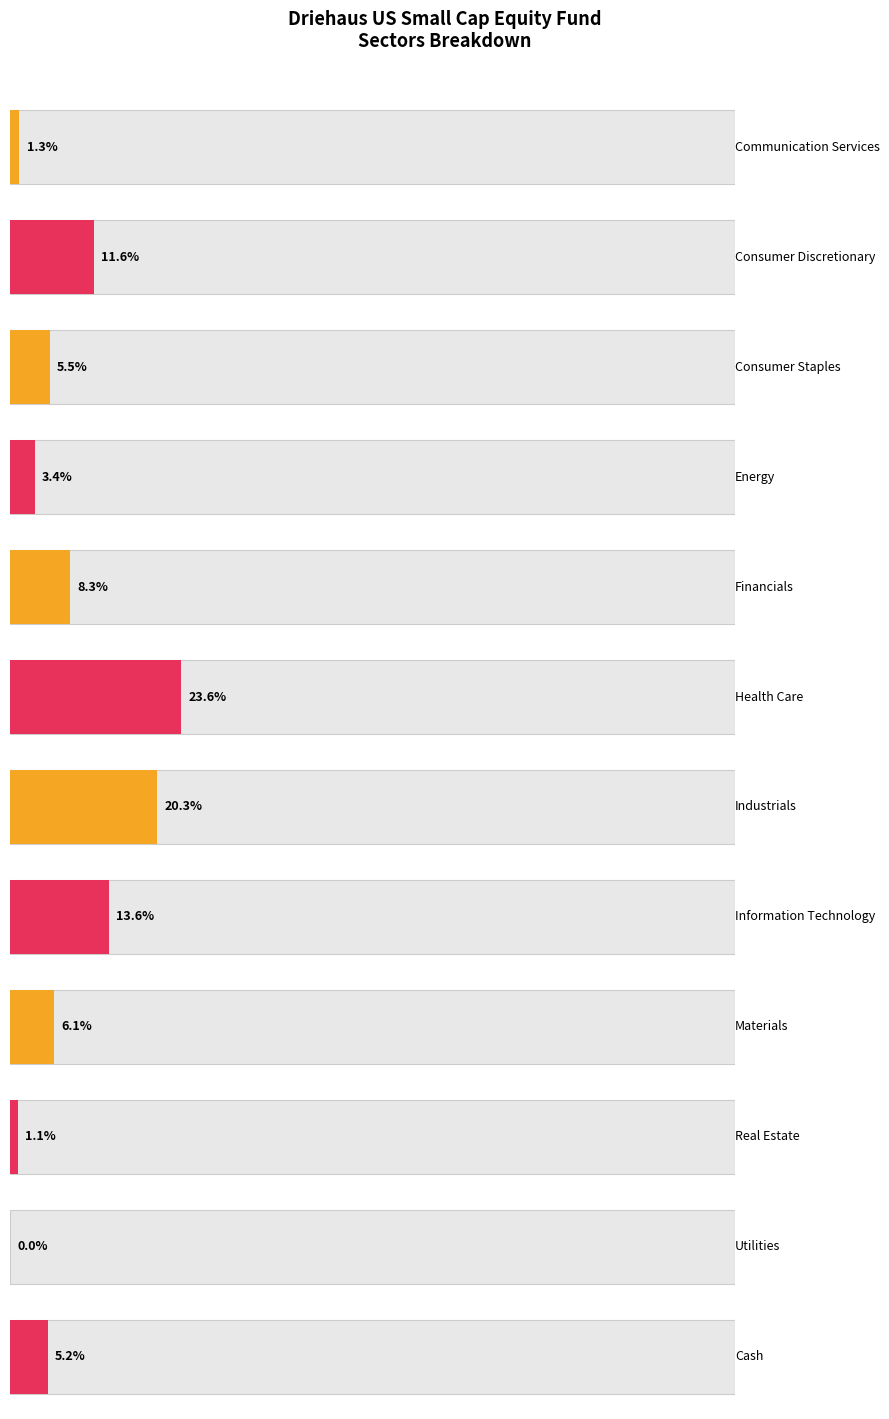

Rank the categories by value from highest to lowest.

Health Care, Industrials, Information Technology, Consumer Discretionary, Financials, Materials, Consumer Staples, Cash, Energy, Communication Services, Real Estate, Utilities